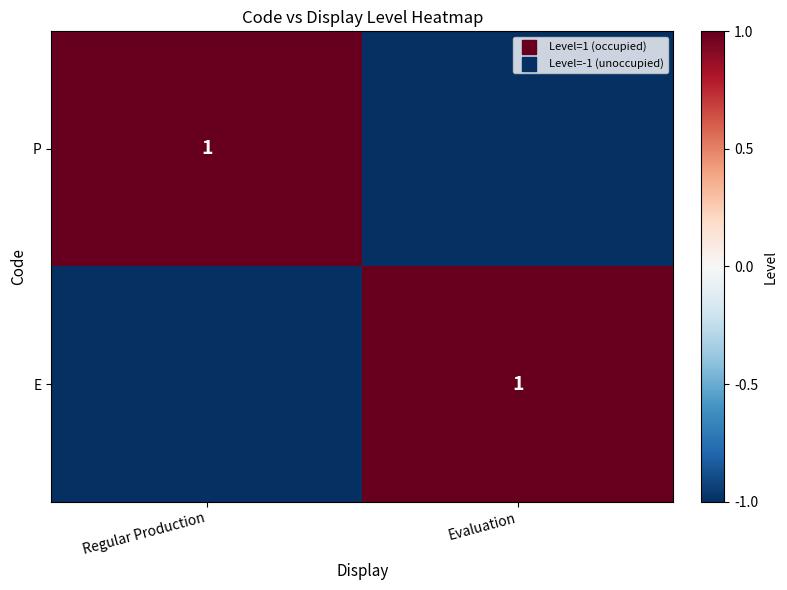

The value of P at Regular Production is 2. True or false?

False